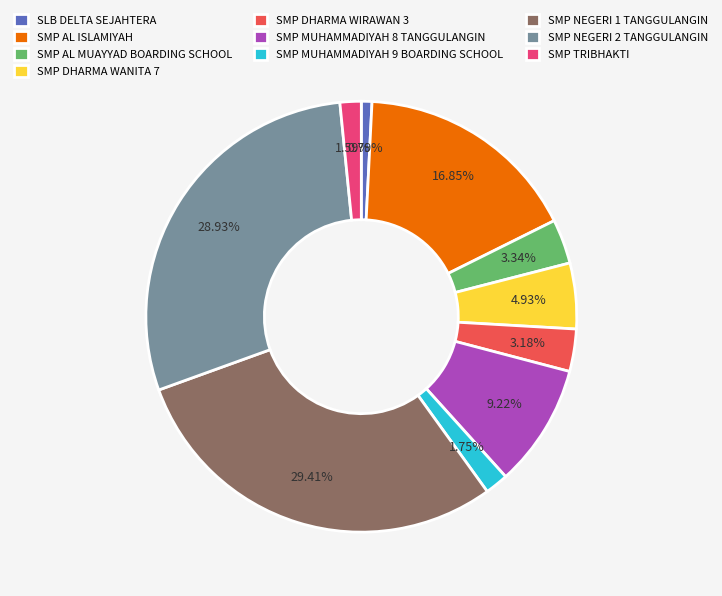

To the nearest percent, what is the difference between the SMP DHARMA WIRAWAN 3 and SLB DELTA SEJAHTERA slice percentages?

2%